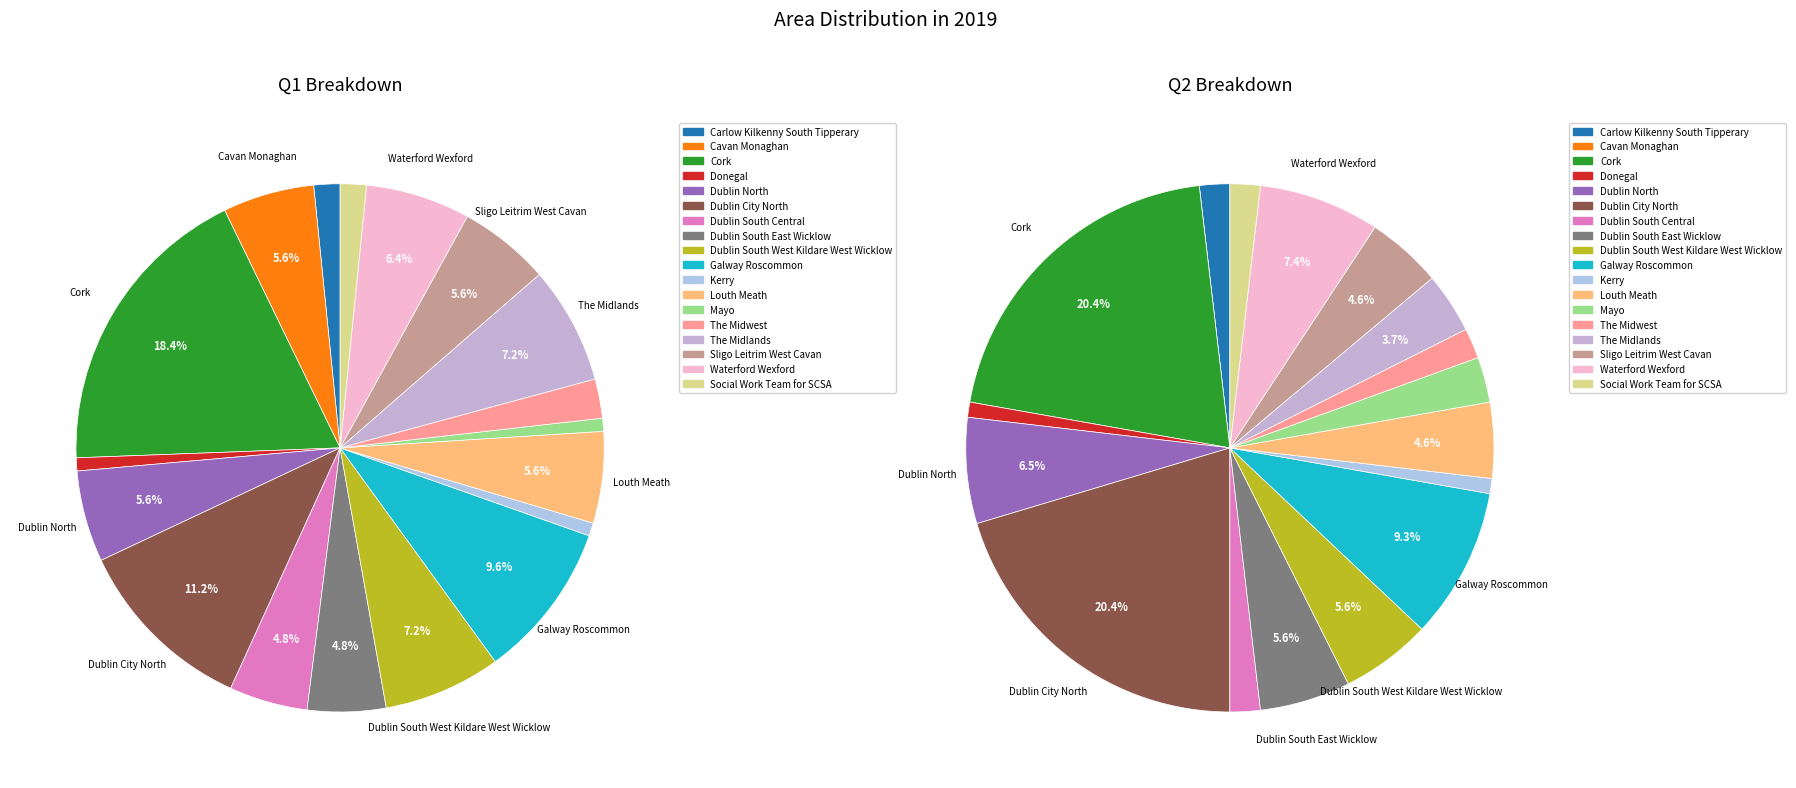

To the nearest percent, what is the difference between the 8 and 16 slice percentages?

2%